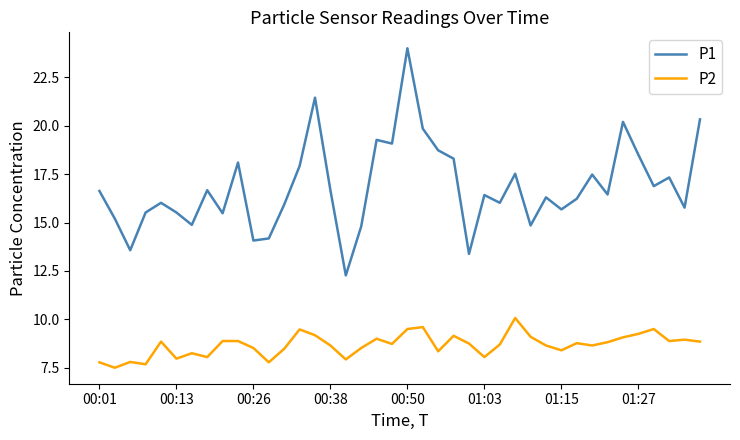

What is the difference between the second highest and second lowest values in the P2 series?

1.9